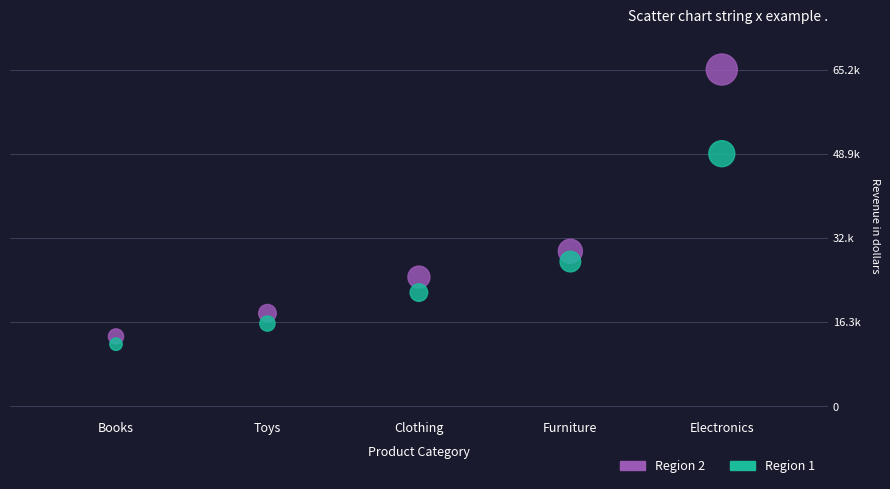

What are all the series names shown in the legend?

Region 2, Region 1